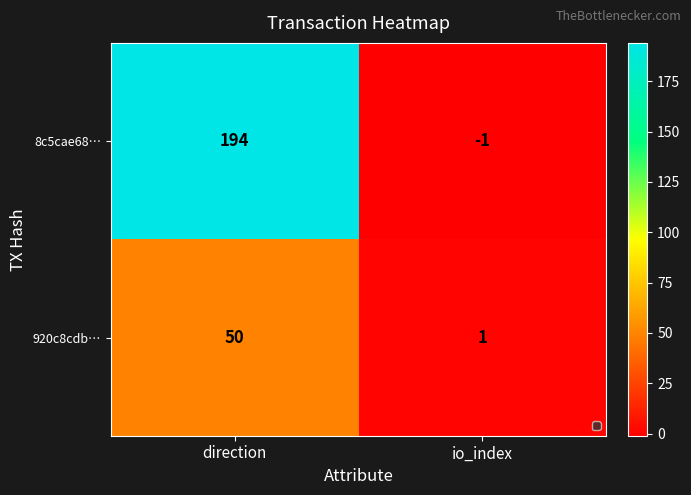

What is the spread (max minus min) of values at io_index?

2